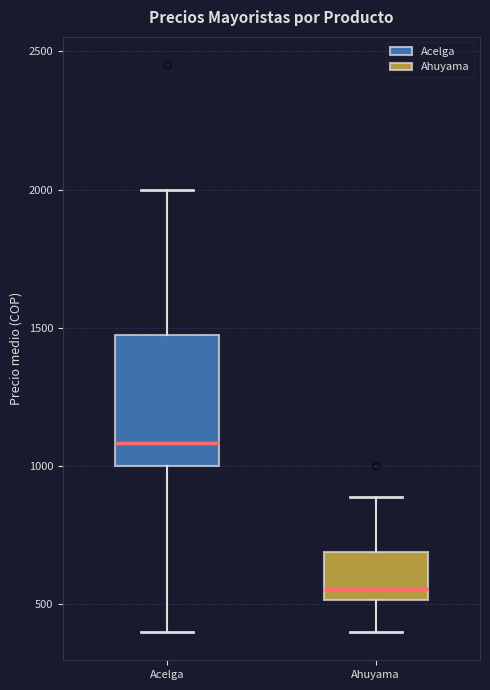

Which box has the lowest median line?

Ahuyama